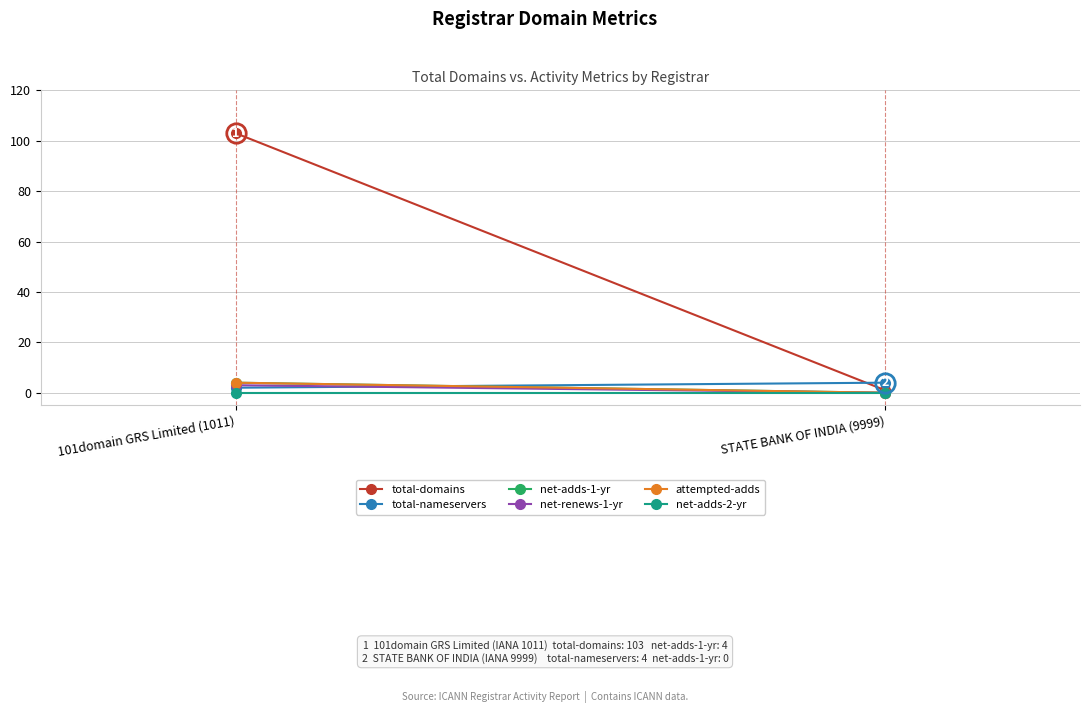

Count the number of categories in the chart.

2